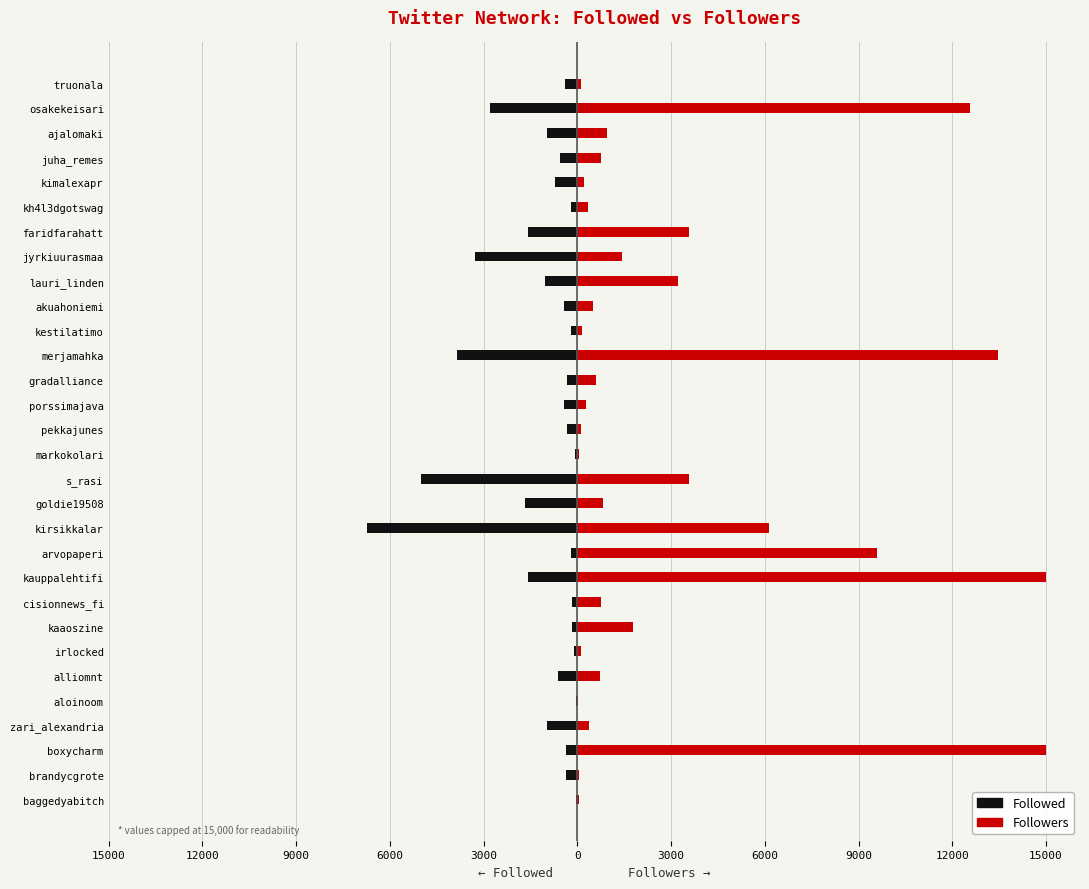

Are the bars grouped side by side (vs. stacked)?

Yes